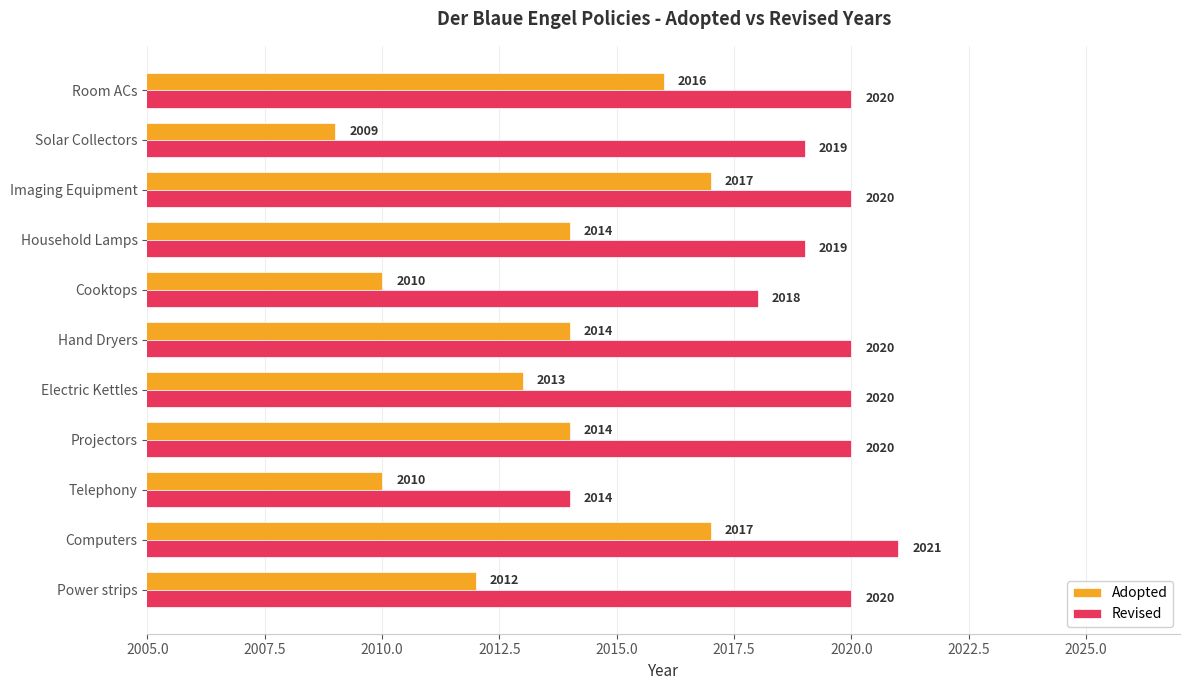

What is the average value of the Adopted series?

2013